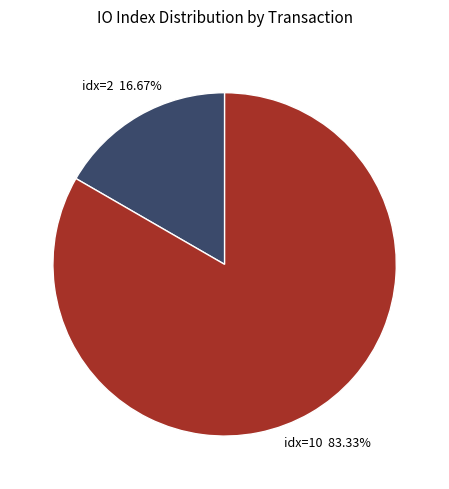

To the nearest percent, what is the difference between the largest and smallest slice percentages?

67%